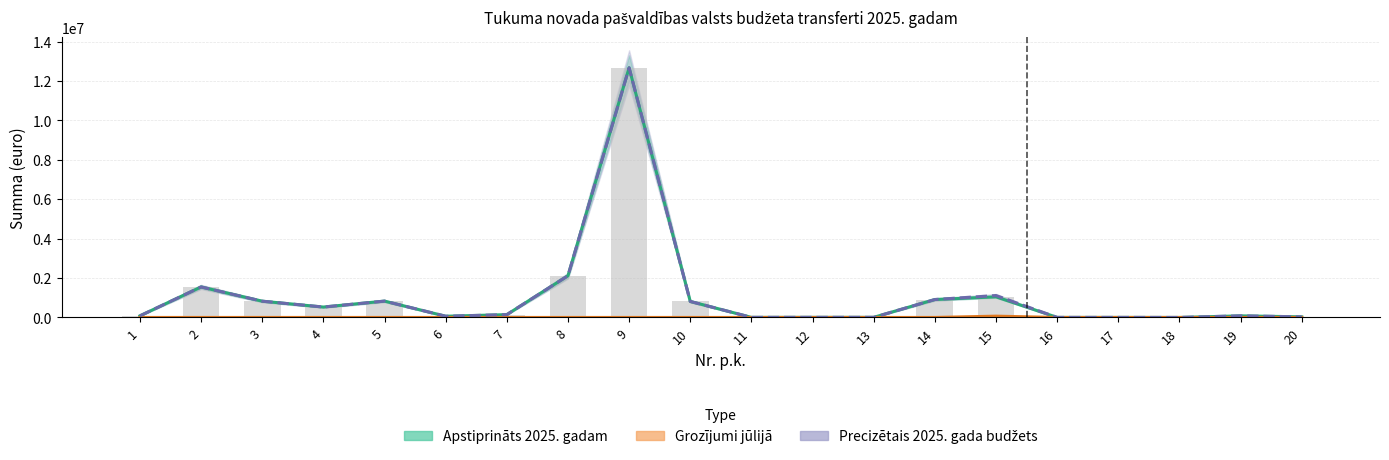

What is the average value of the Grozījumi jūlijā series?

3300.0